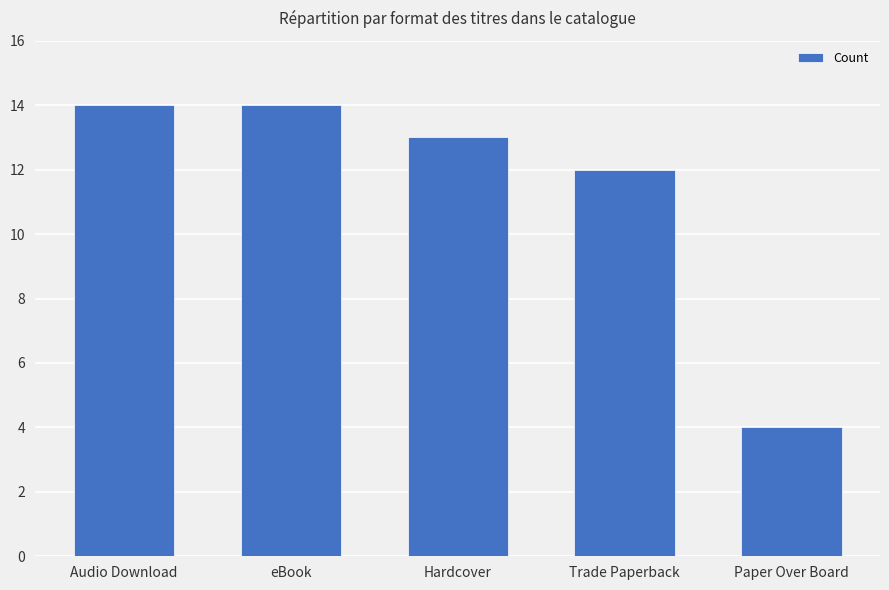

At which label is the value closest to 9?

Trade Paperback